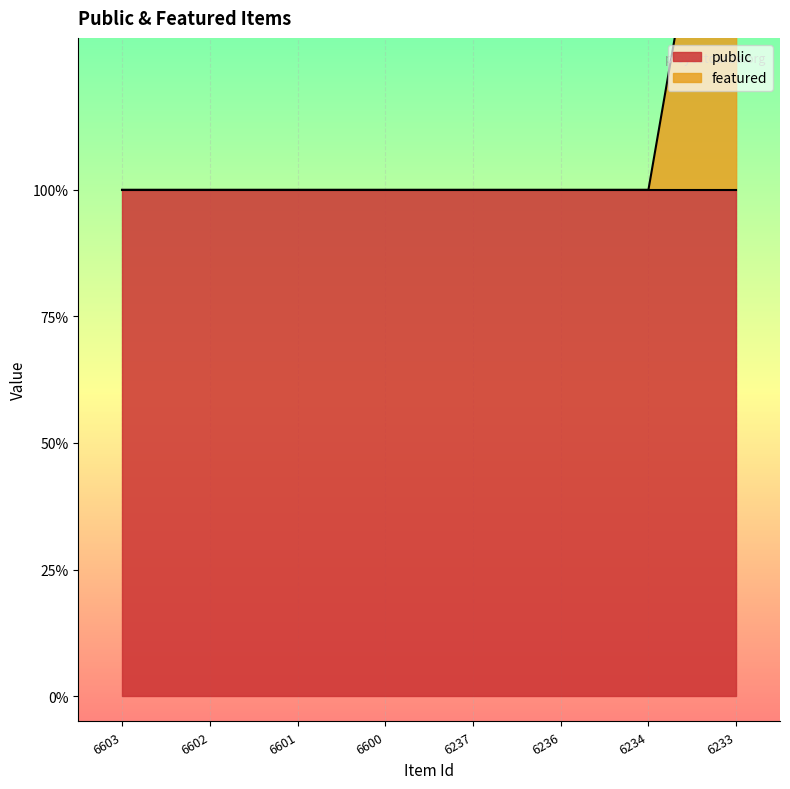

How many lines are shown in the chart?

1